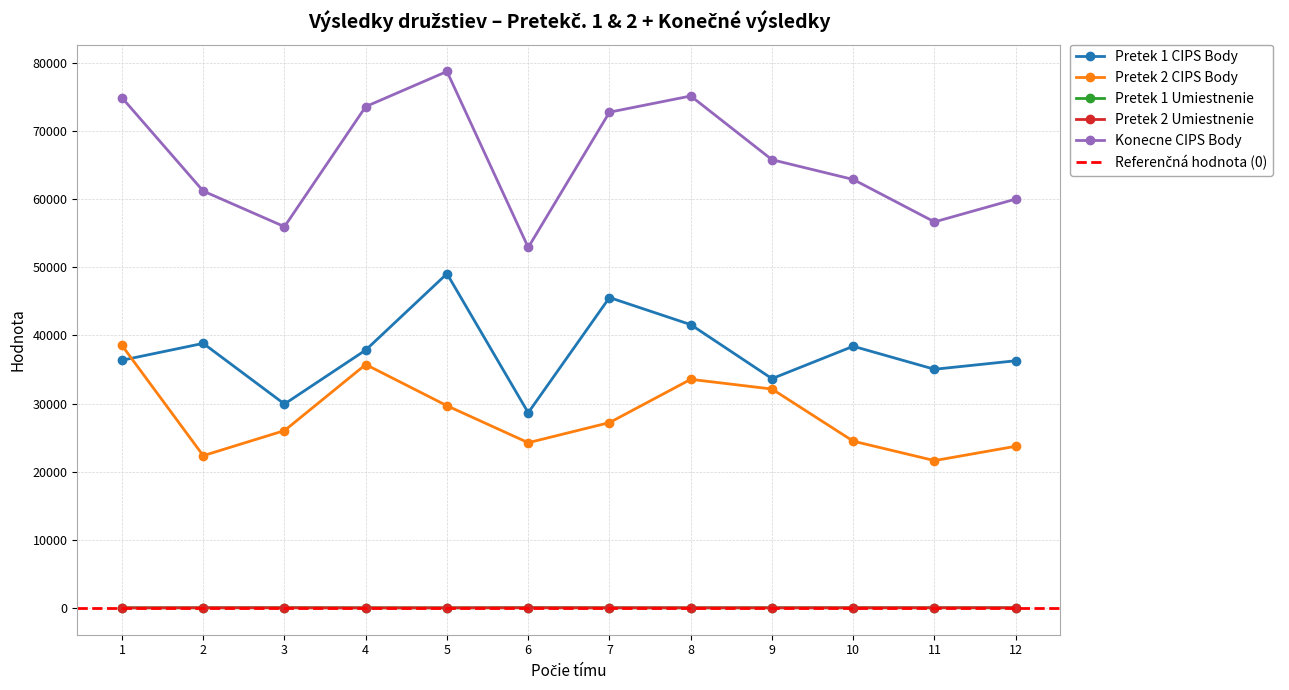

What is the maximum value for Pretek 1 Umiestnenie?

40.0